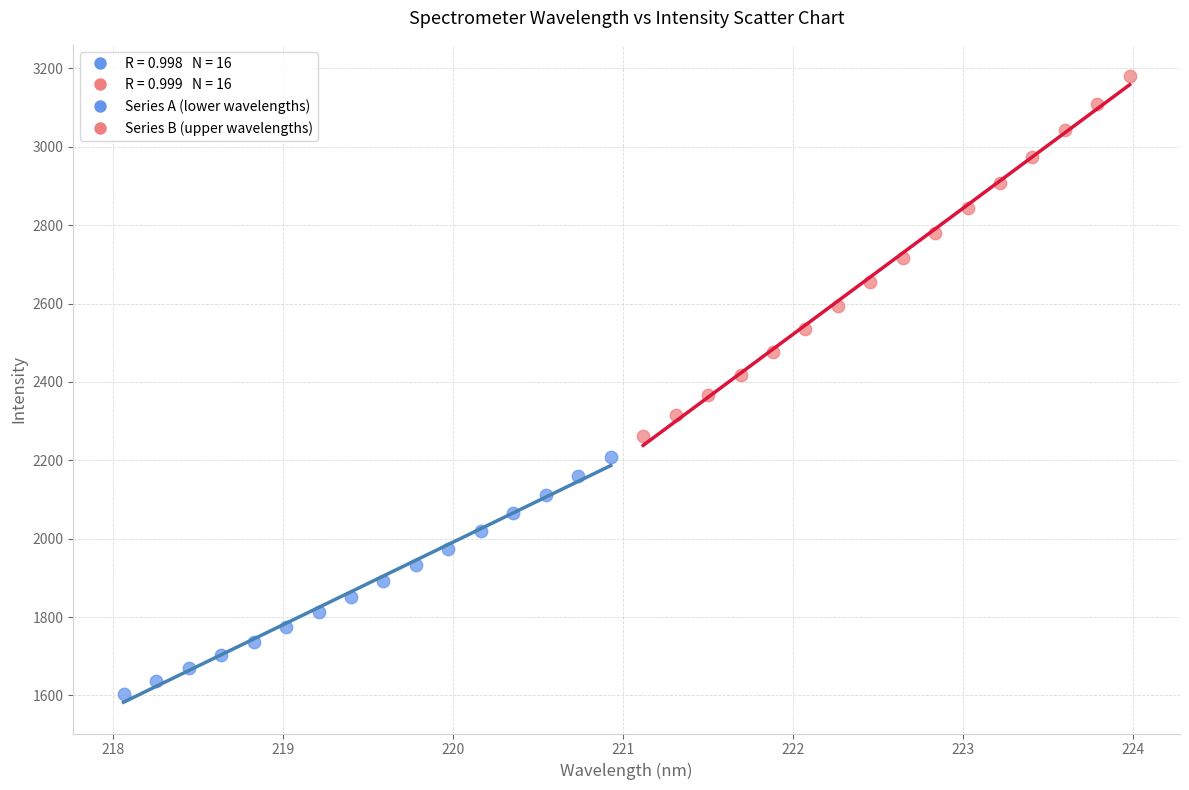

Which series reaches the minimum Y coordinate?

Series A (lower wavelengths)